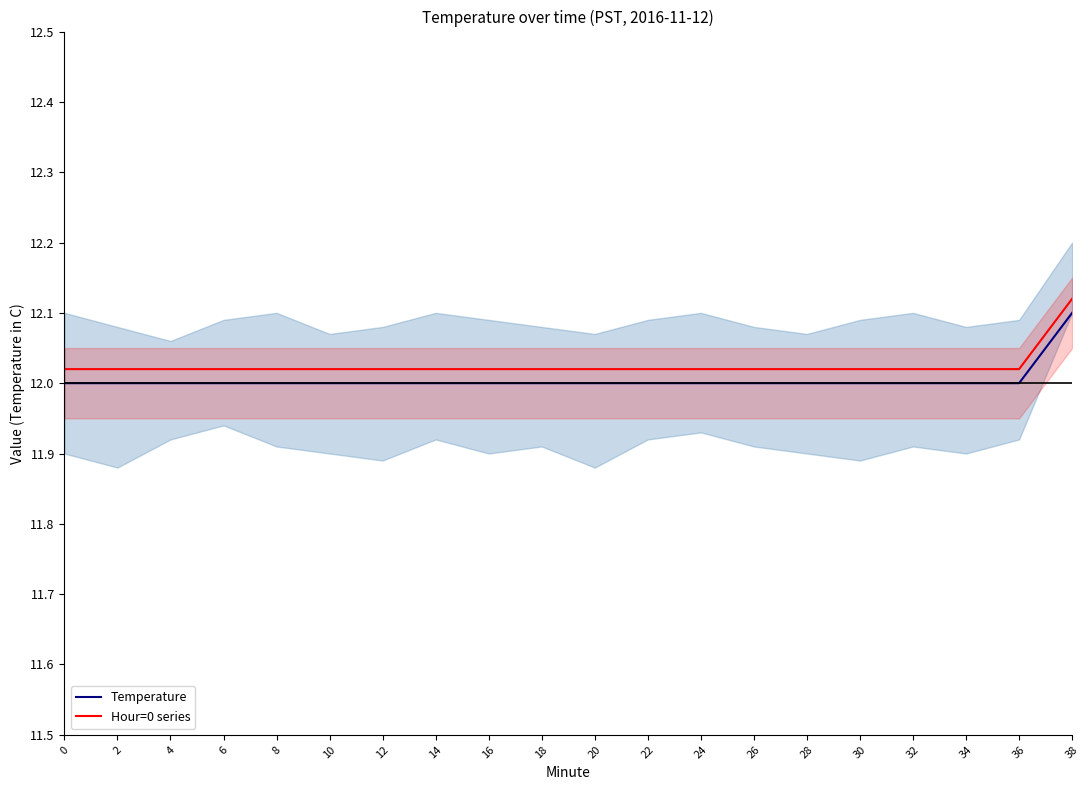

The value of Temperature at 38 is 4.4. True or false?

False